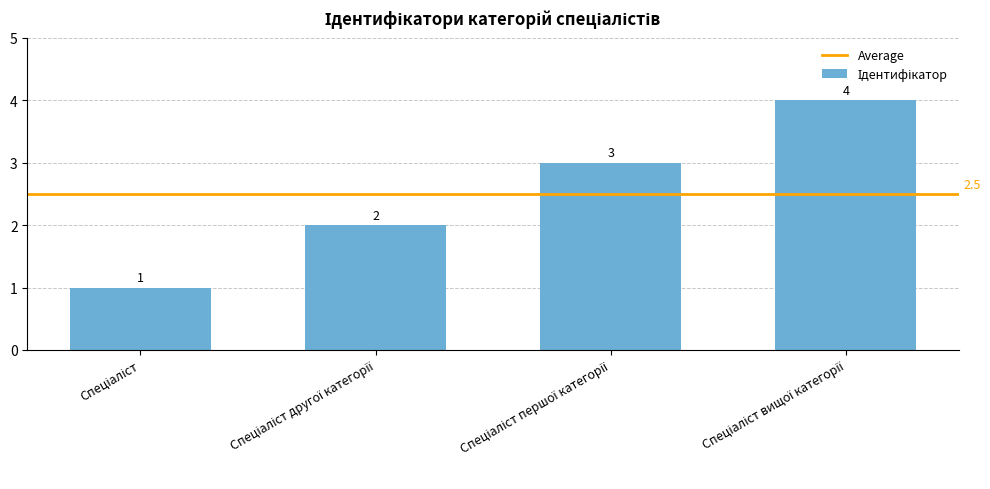

Count the values in the range 2 to 4.

3